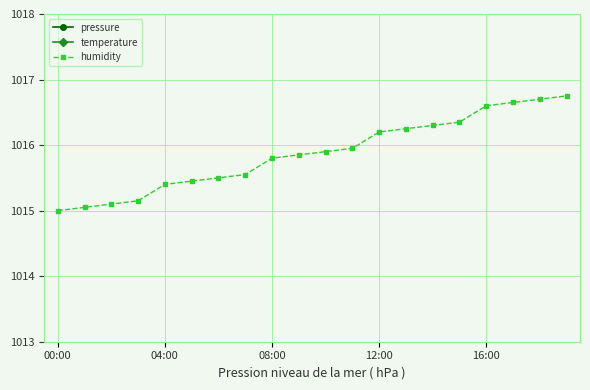

What is the minimum value for humidity?

1015.0